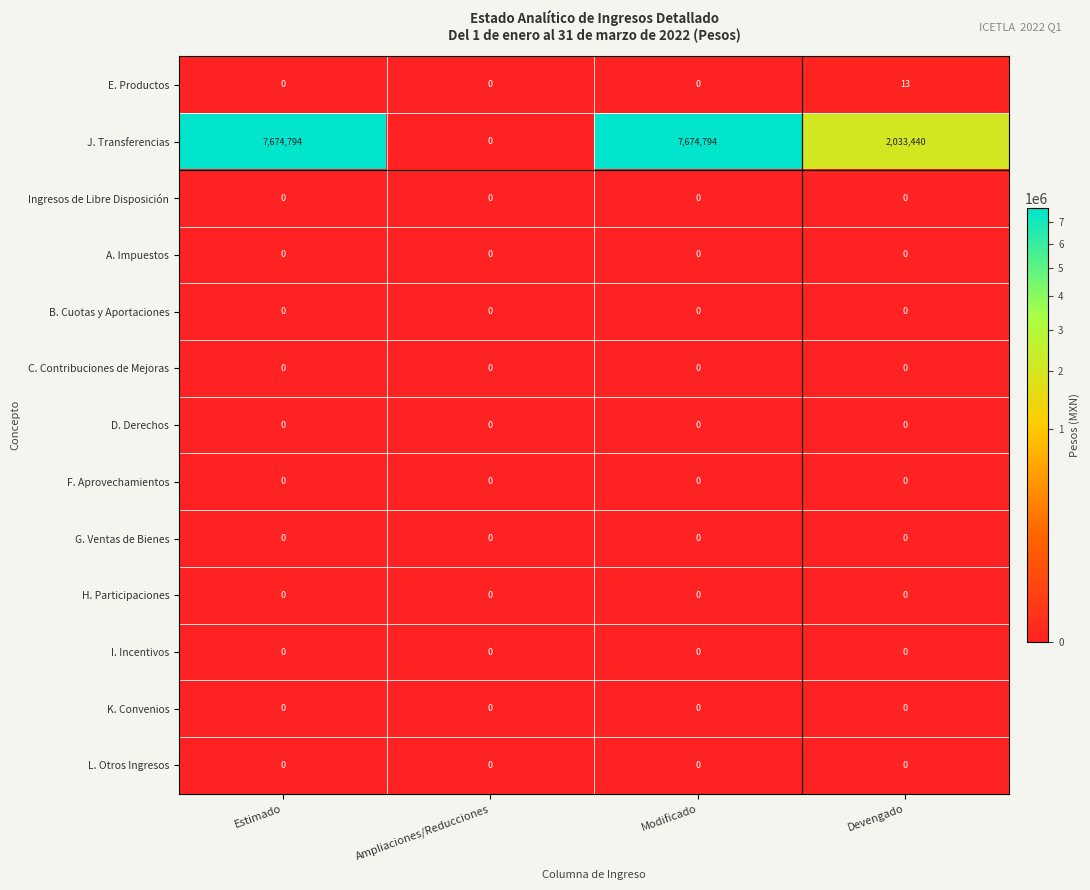

True or false: A. Impuestos has a value of 0 at Modificado.

True